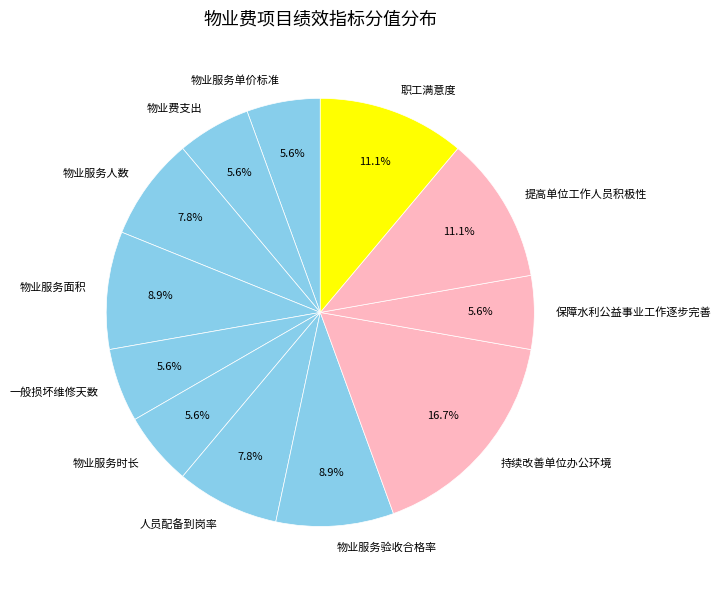

Does 物业费支出 account for over 50% of the chart?

No